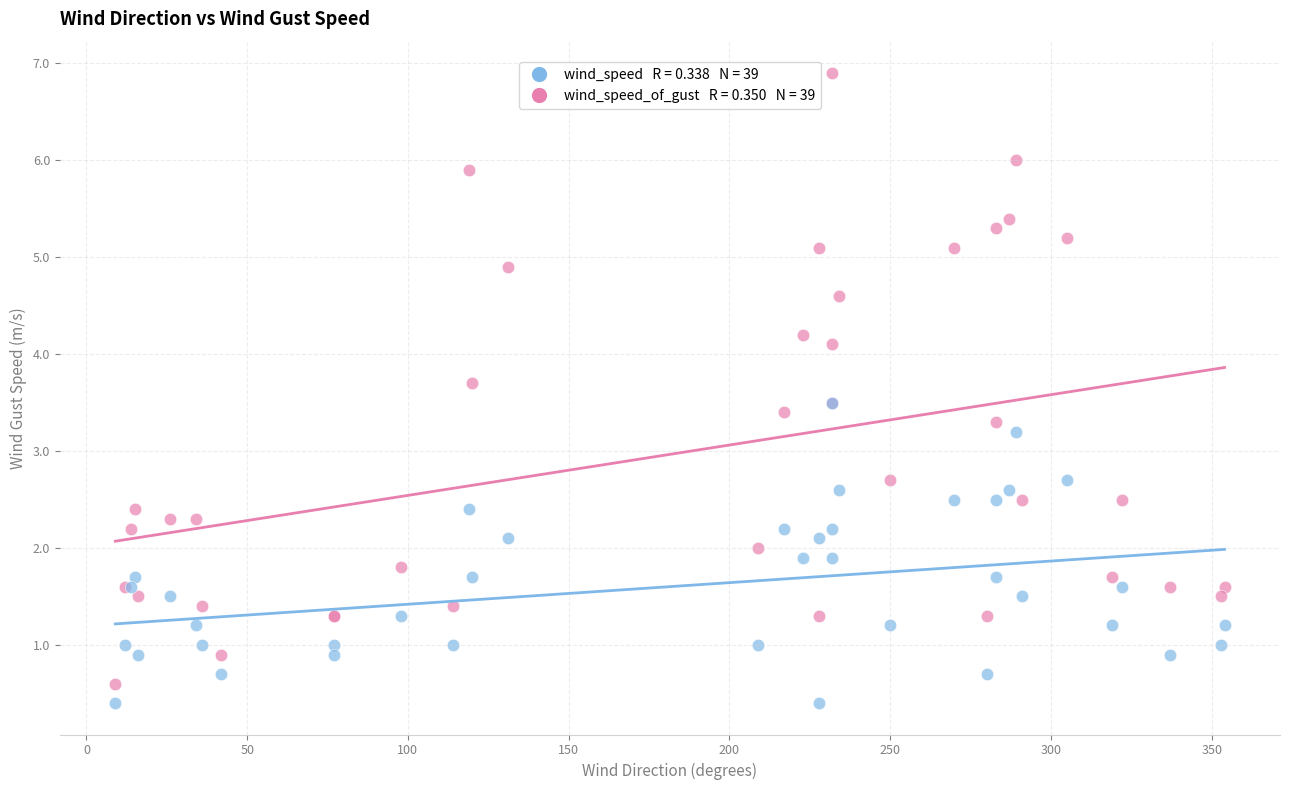

Across all series, what Y value is closest to 3?

3.2